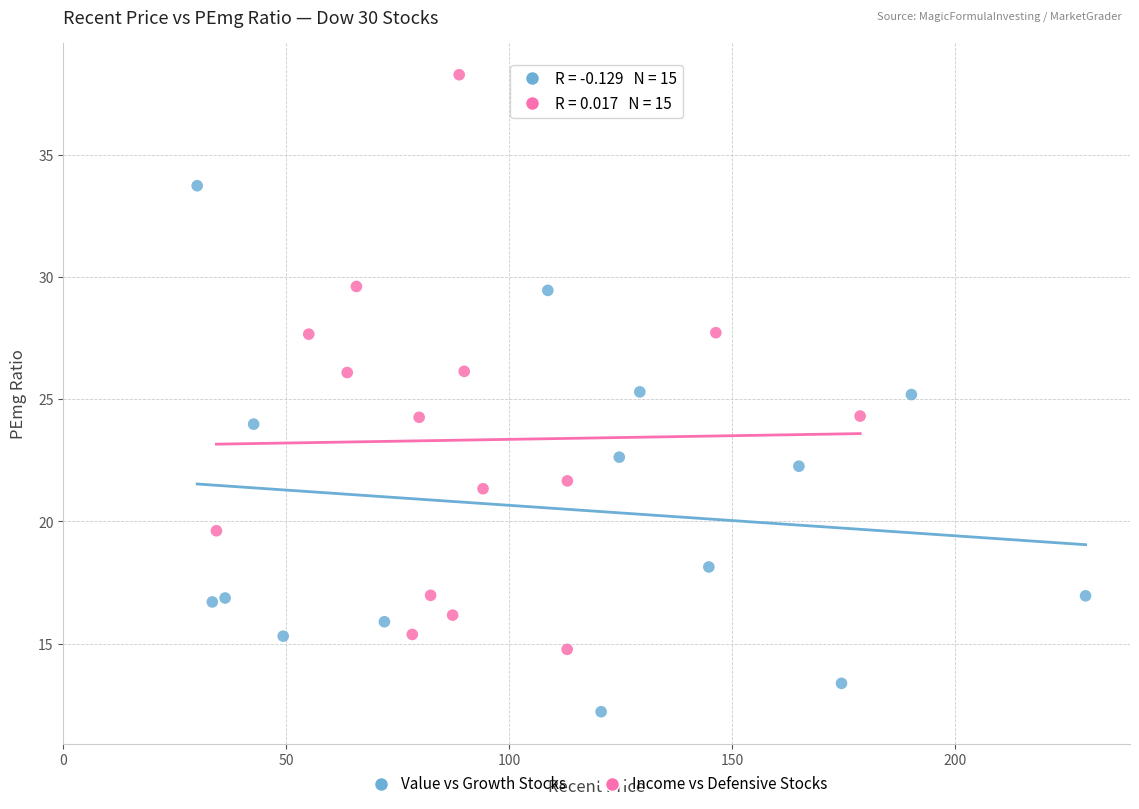

Which series reaches the minimum Y coordinate?

Value vs Growth Stocks